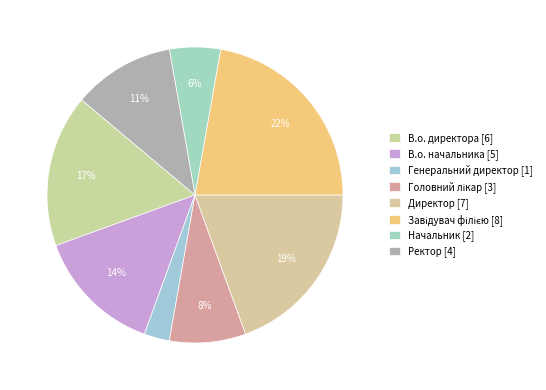

Count the number of slices in the pie.

8